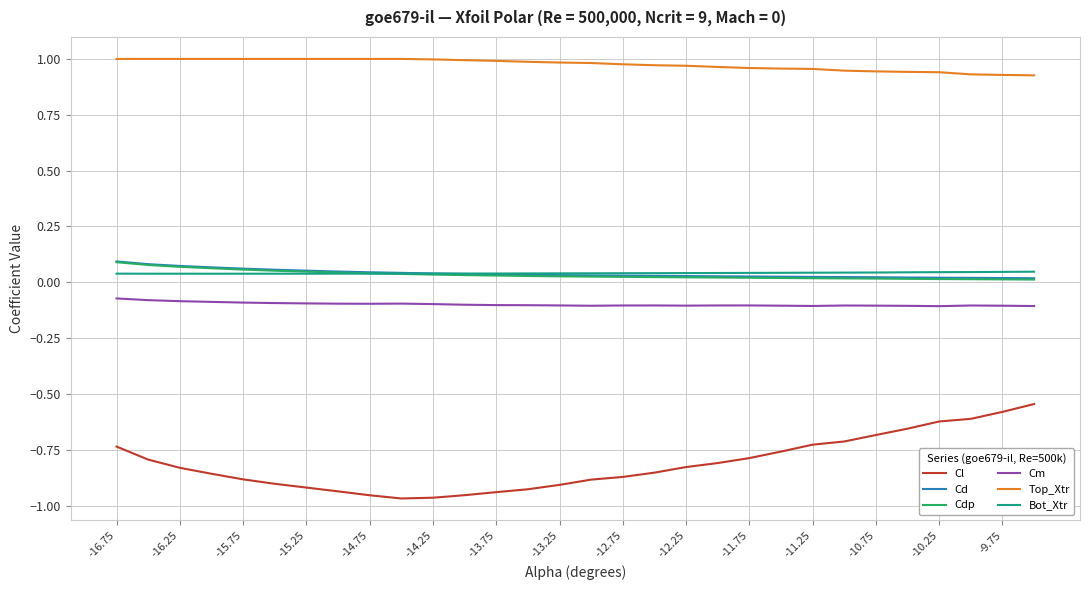

How many distinct data groups are displayed?

6